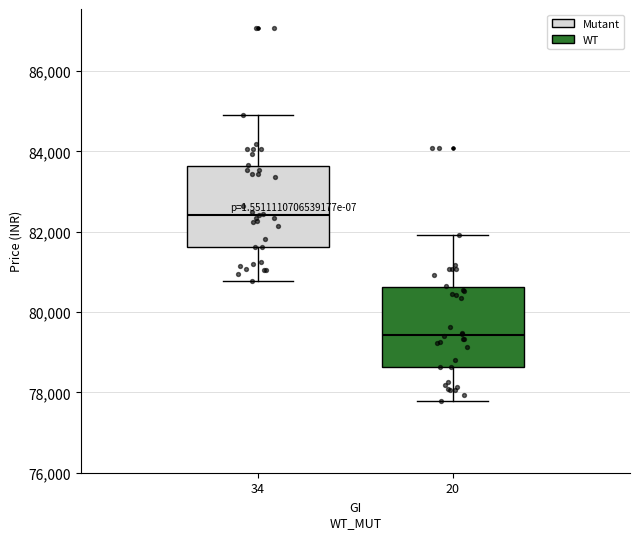

Reading left to right, transcribe this box plot: for each box, give where its median line is, the range the box spans, and where its two whiskers end, as read against the y-axis. The values are not printed on the chart, so give them approximately, as read against the axis.

34: median 82400, box 81600 to 83600, whiskers 80800 to 85000
20: median 79400, box 78600 to 80600, whiskers 77800 to 82000